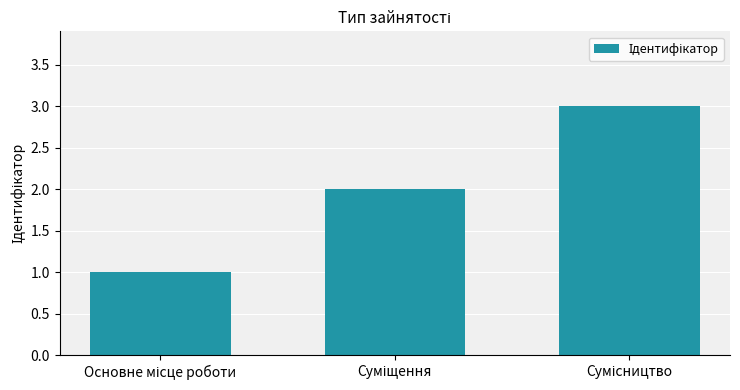

How many values are below 2?

1